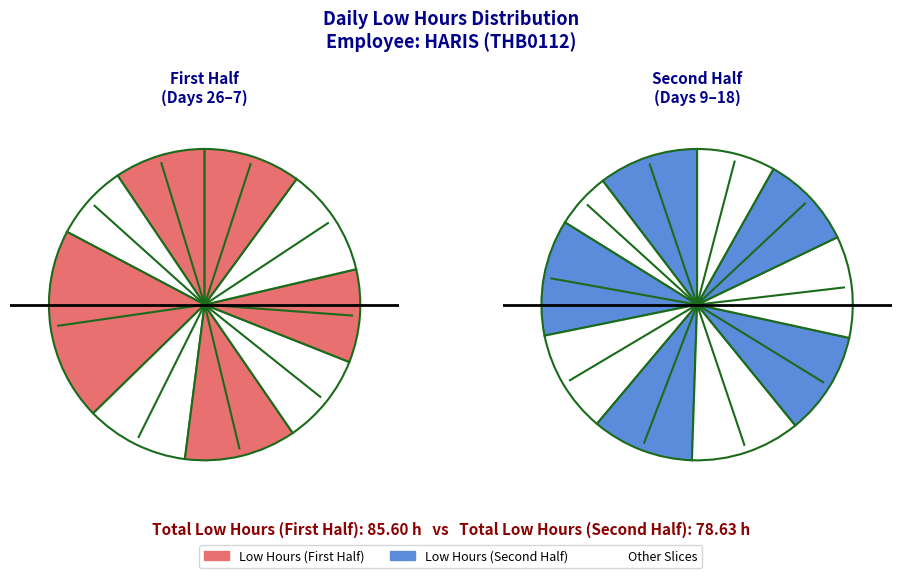

Does any single category account for the majority?

No